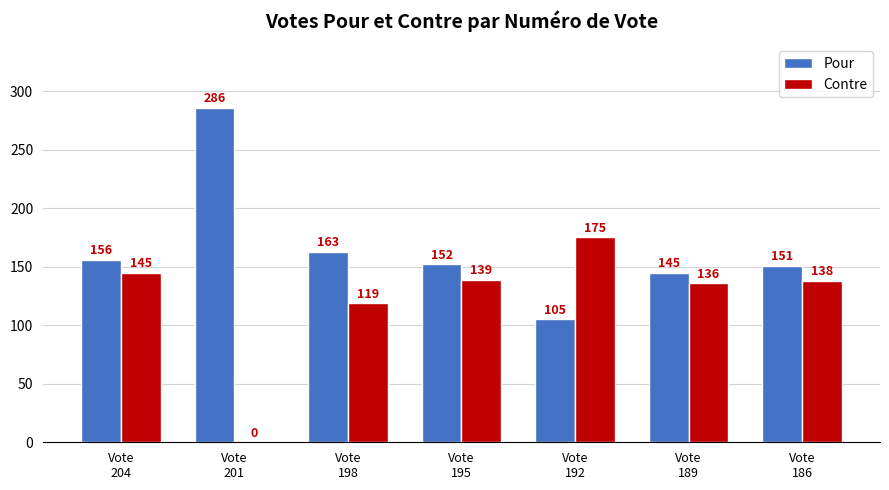

Reading right to left, list all the values displayed in this chart.

Pour: 151	145	105	152	163	286	156
Contre: 138	136	175	139	119	0	145